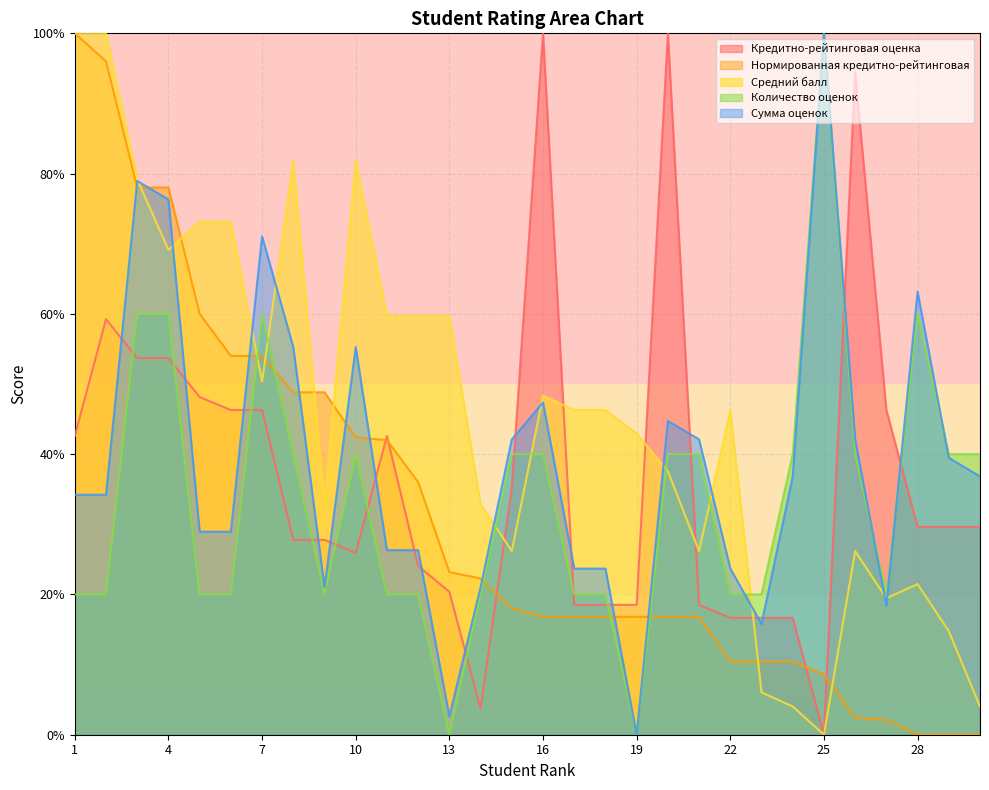

What is the total value across all series at 3?

349.9